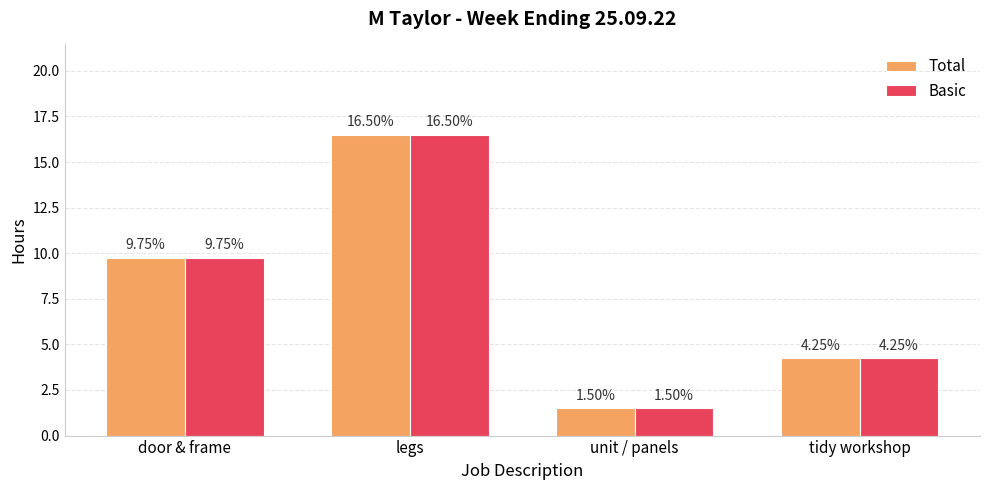

What is the label of the 2nd bar from the left?

legs